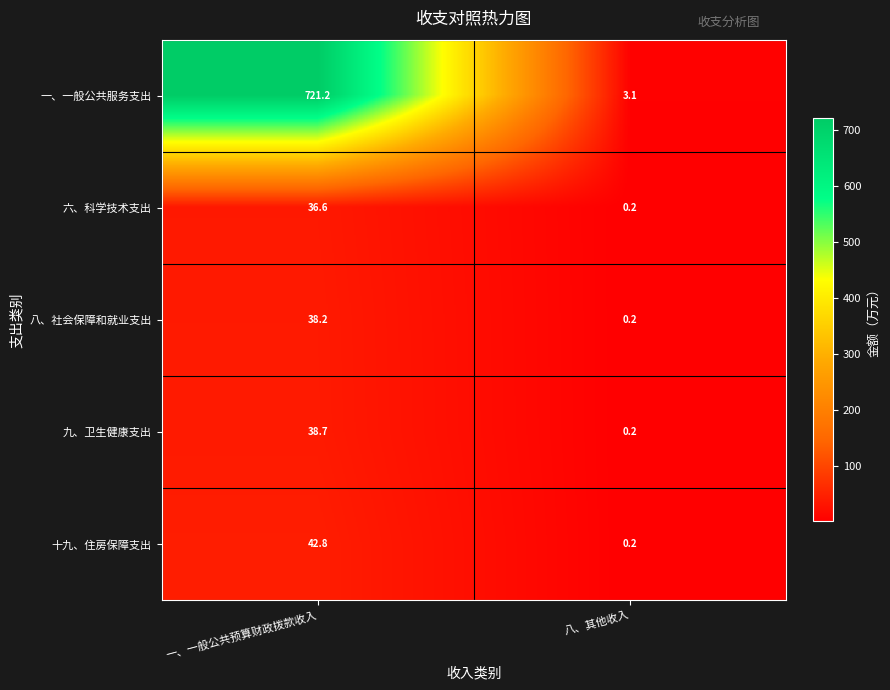

Is the value of 八、社会保障和就业支出 at 八、其他收入 greater than the value of 十九、住房保障支出 at 一、一般公共预算财政拨款收入?

No